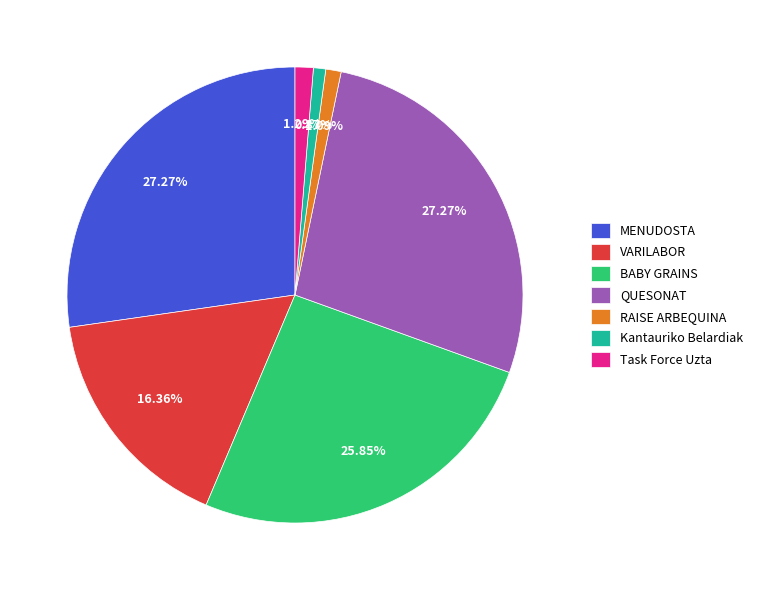

What percentage is the RAISE ARBEQUINA slice, to the nearest percent?

1%